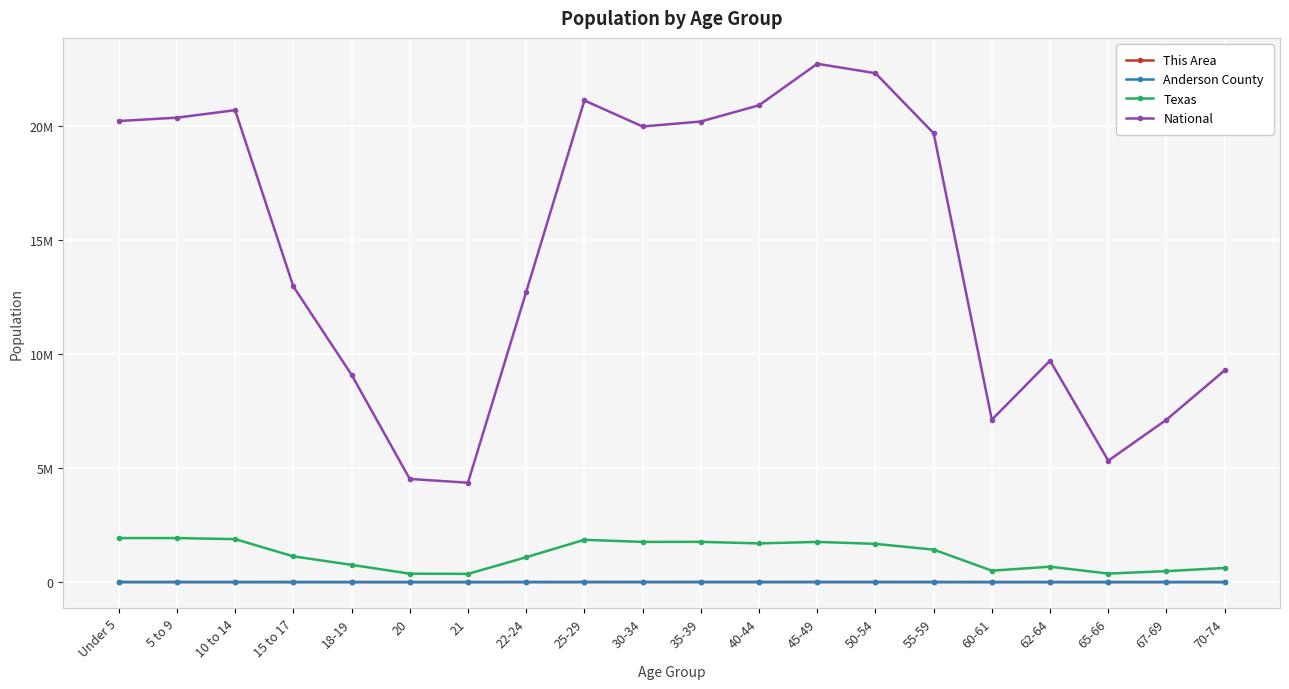

True or false: Texas and This Area cross at least once.

False